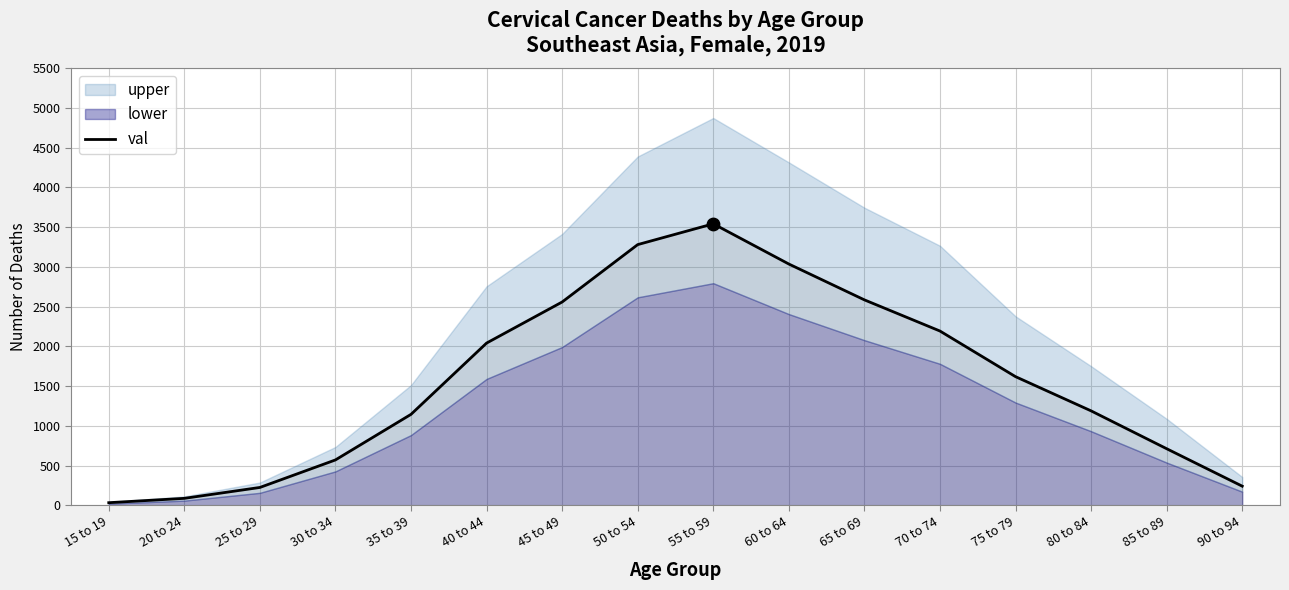

Which has a higher value, 55 to 59 or 20 to 24?

55 to 59